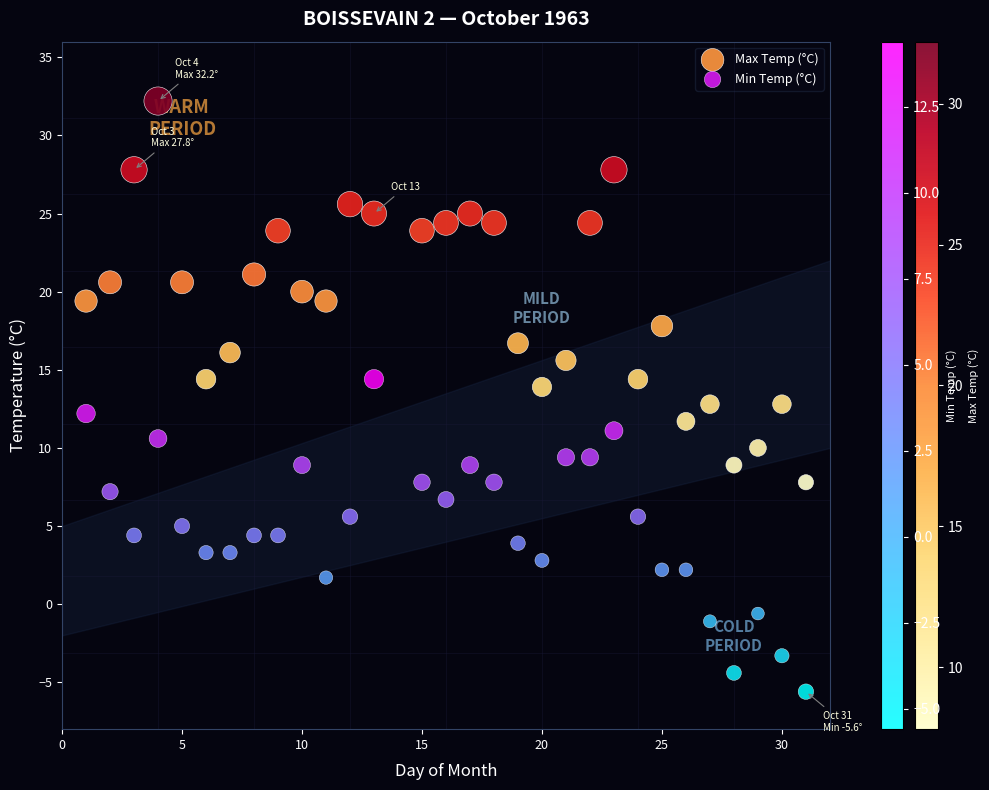

What are all the series names shown in the legend?

Max Temp (°C), Min Temp (°C)